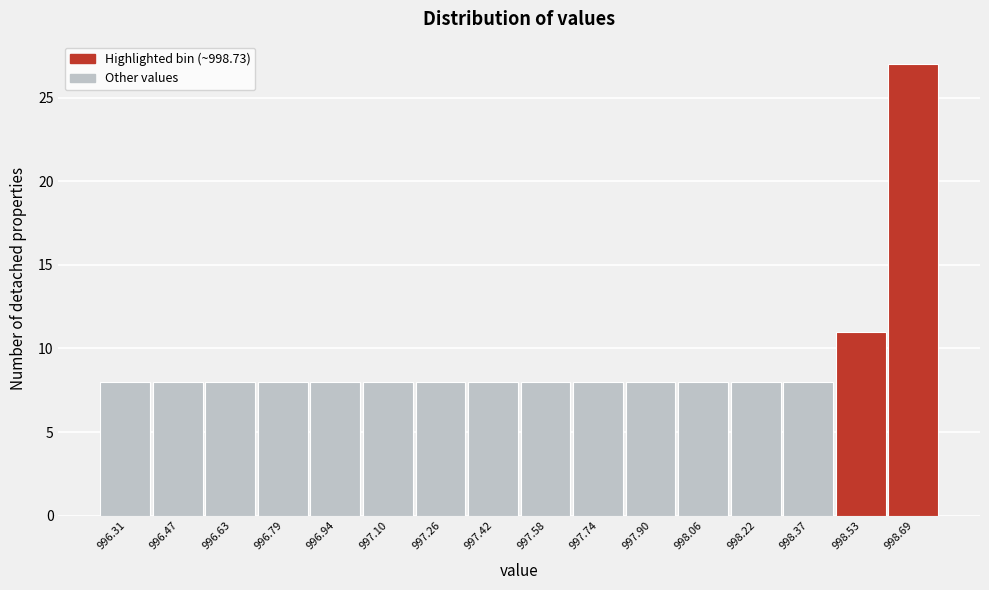

Reading left to right, what are all the values shown in this chart?

996.31=8	996.47=8	996.63=8	996.79=8	996.94=8	997.10=8	997.26=8	997.42=8	997.58=8	997.74=8	997.90=8	998.06=8	998.22=8	998.37=8	998.53=11	998.69=27